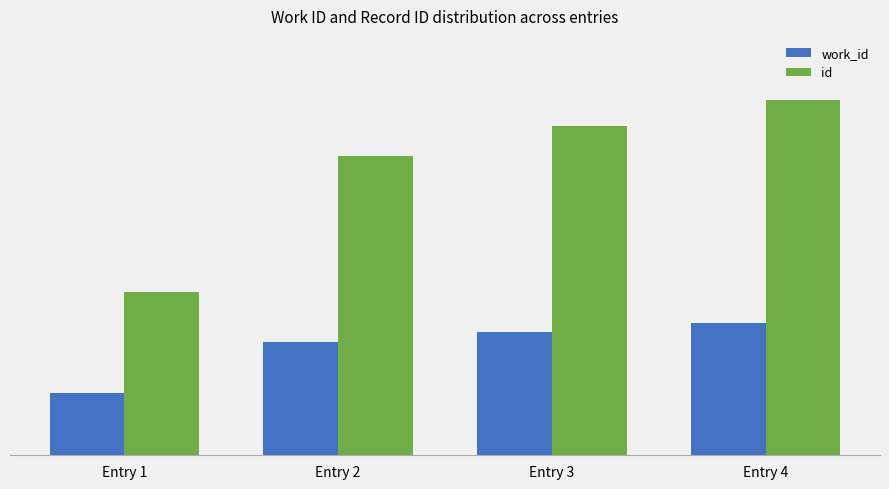

Count the work_id values in the range 5919 to 6934.

3